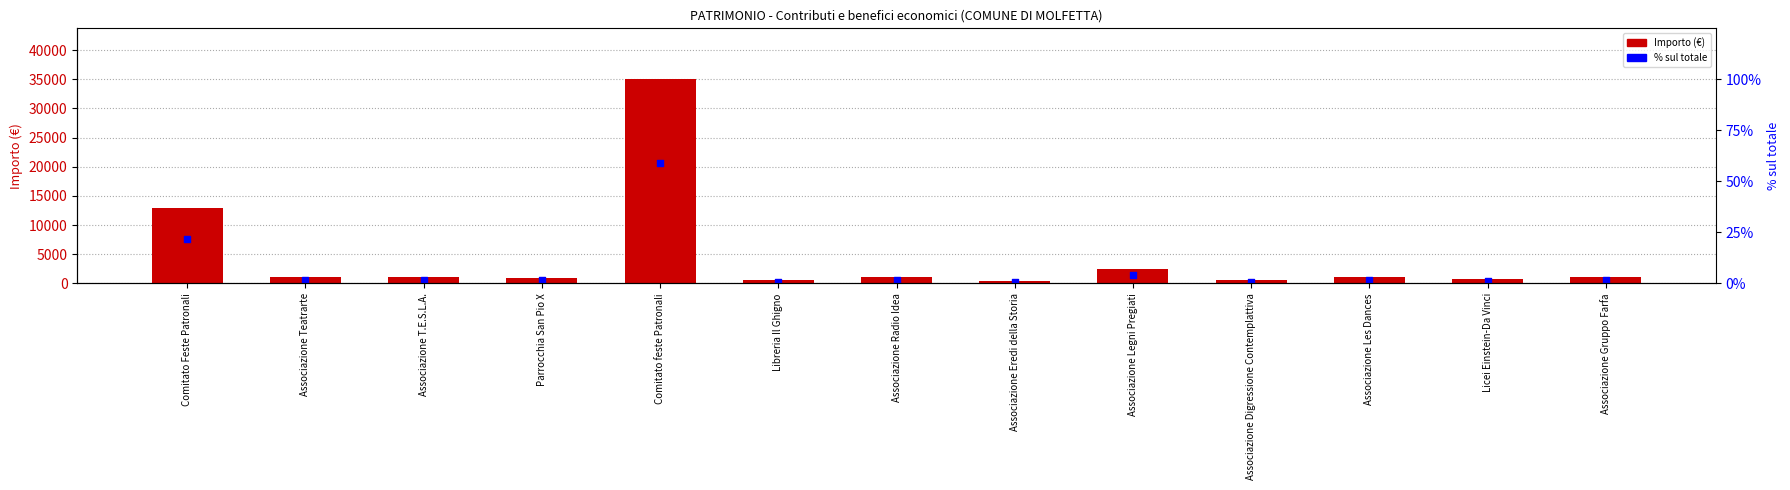

Which series contains the lowest Y value?

% sul totale